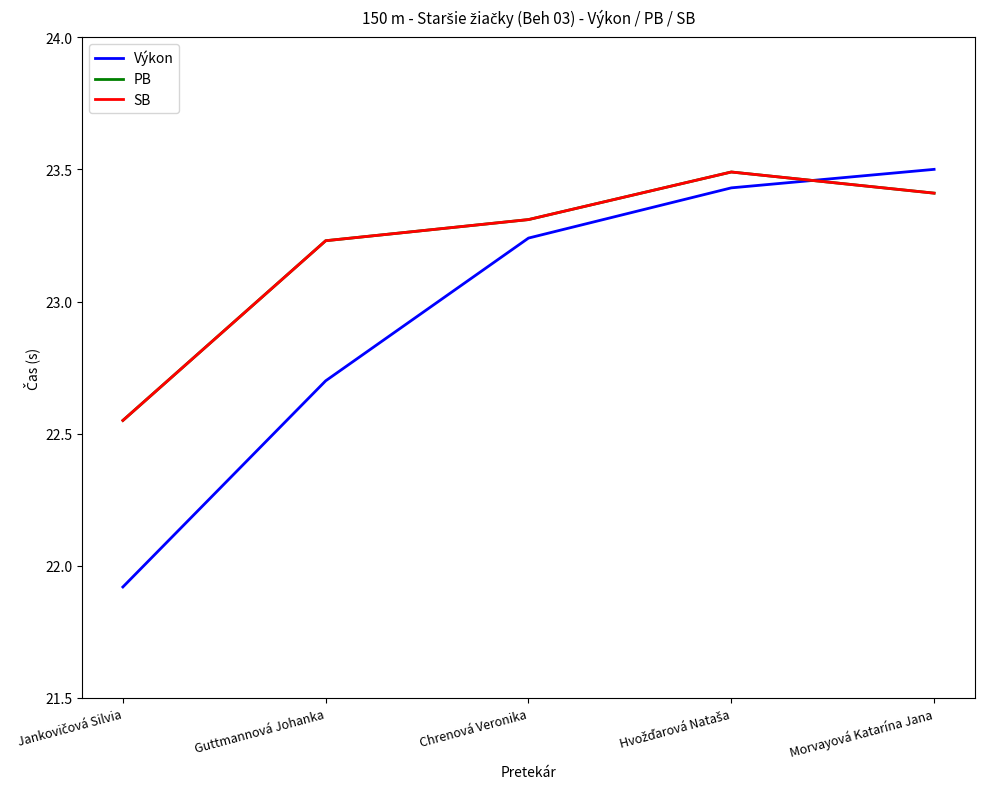

Does the chart have visible grid lines?

No